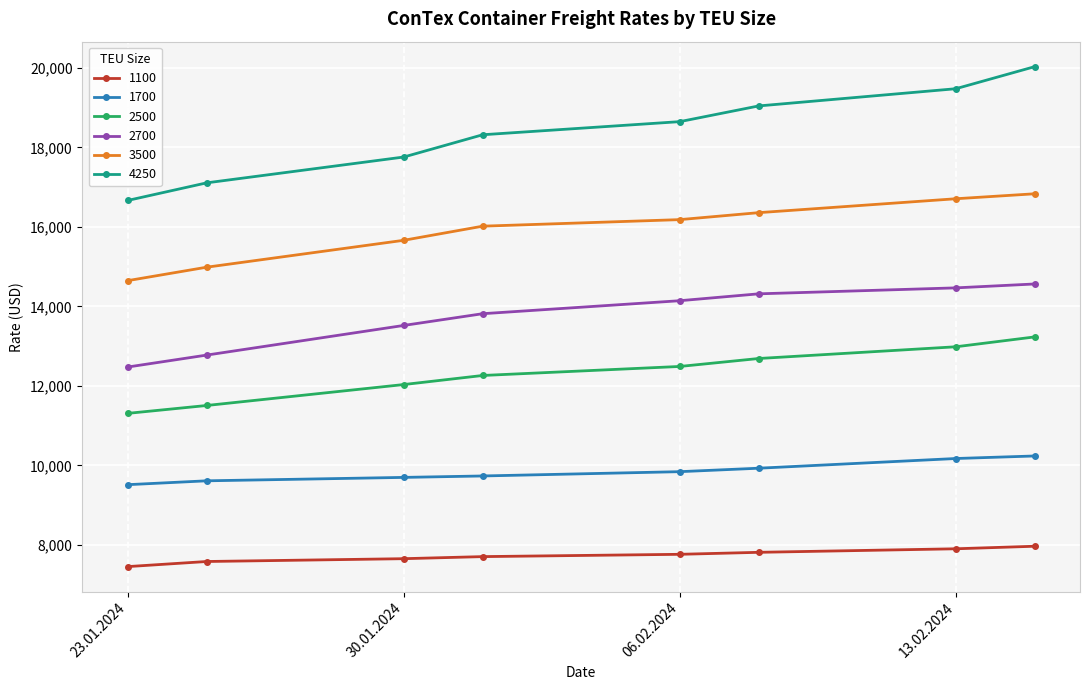

What is the value of the 2700 point at the 4th from the left?

13818